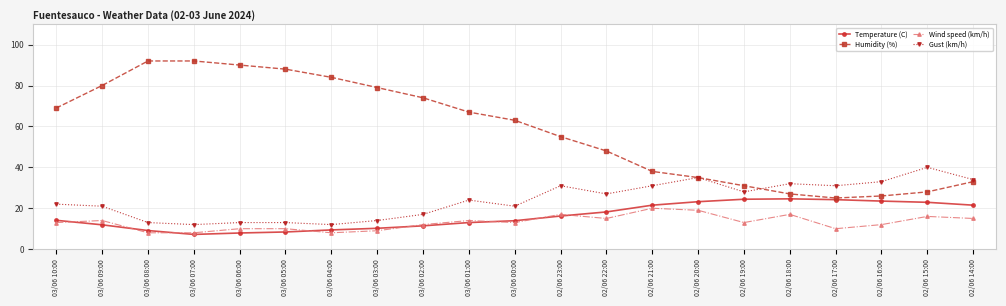

List the series in order of their peak value, highest first.

Humidity (%), Gust (km/h), Temperature (C), Wind speed (km/h)